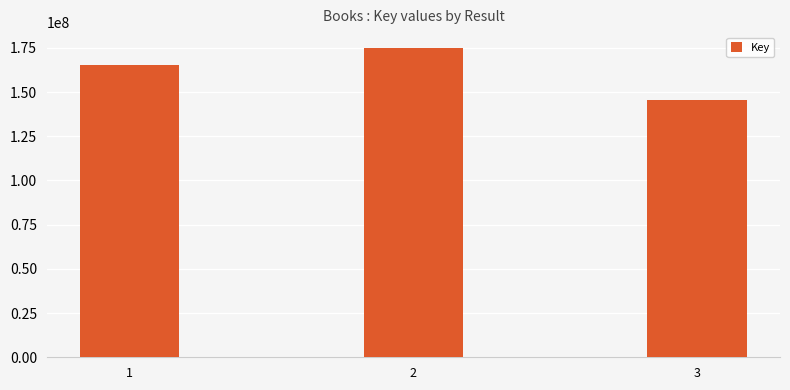

What is the change in value from 2 to 3?

-29379424